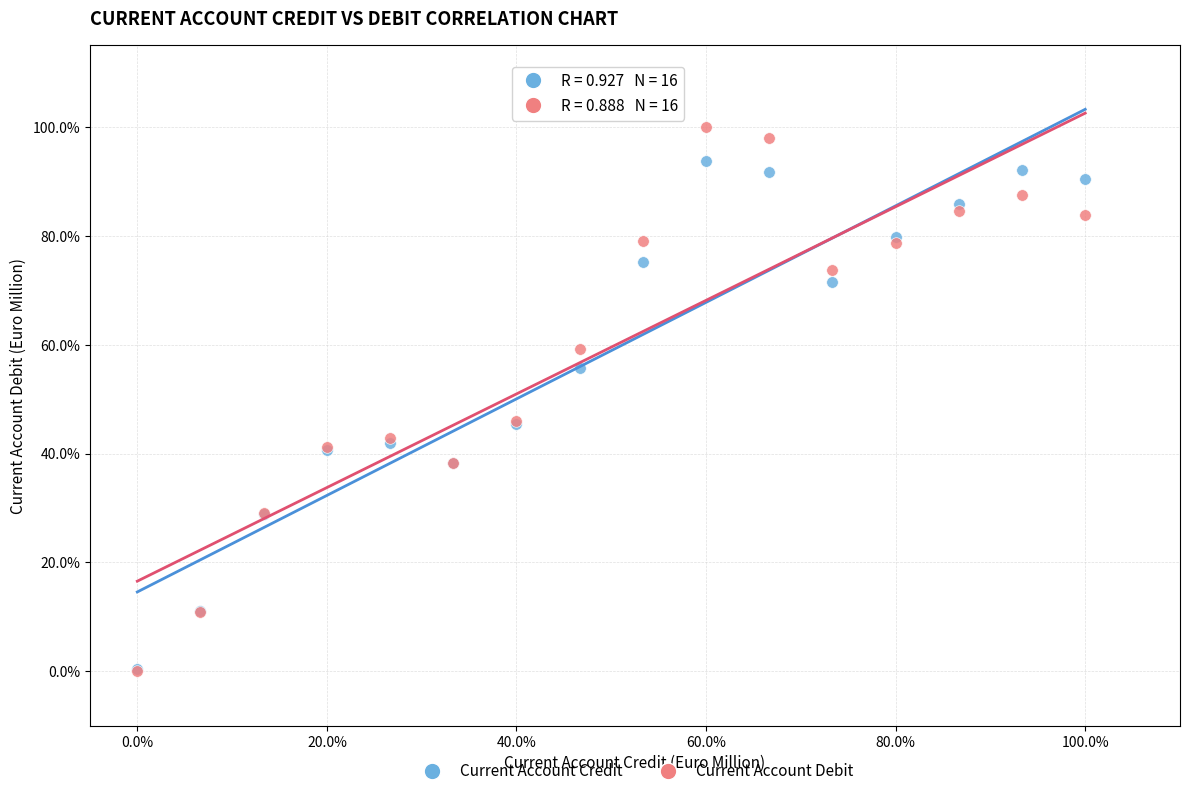

What are all the series names shown in the legend?

Current Account Credit, Current Account Debit